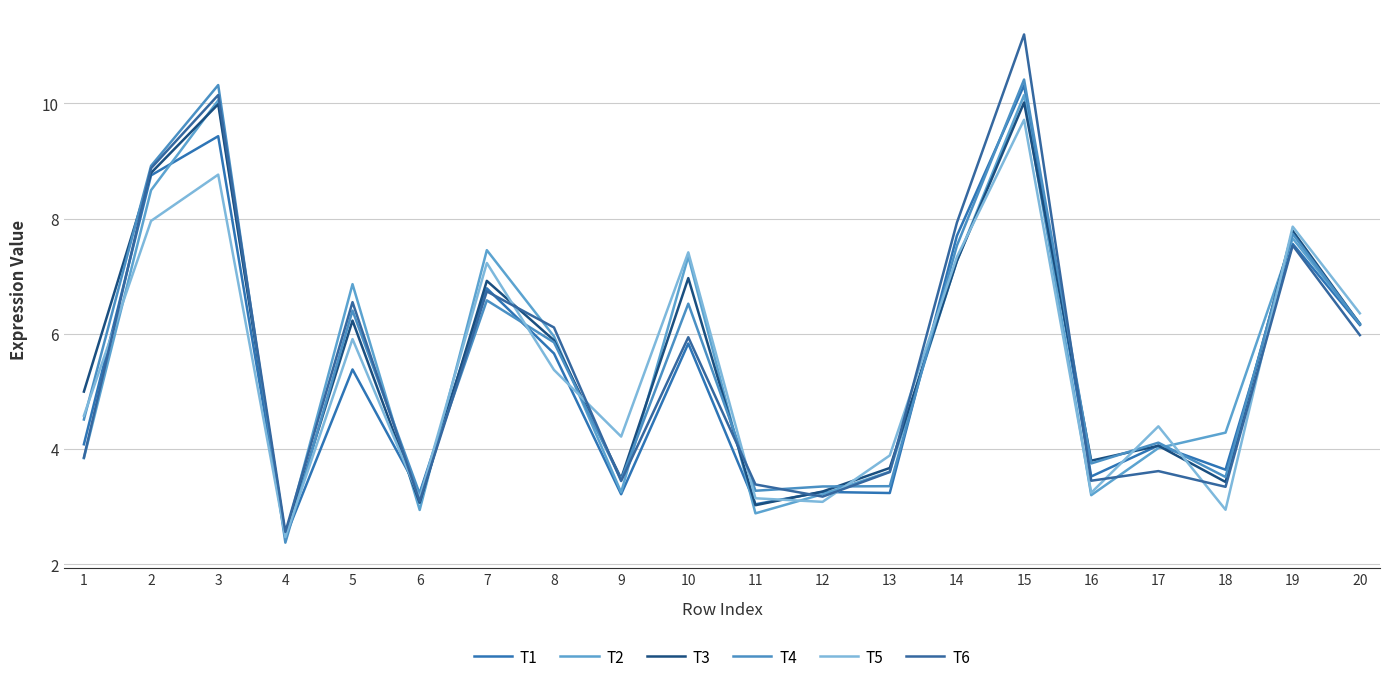

What is the value of the T6 point at the 3rd from the left?

10.1